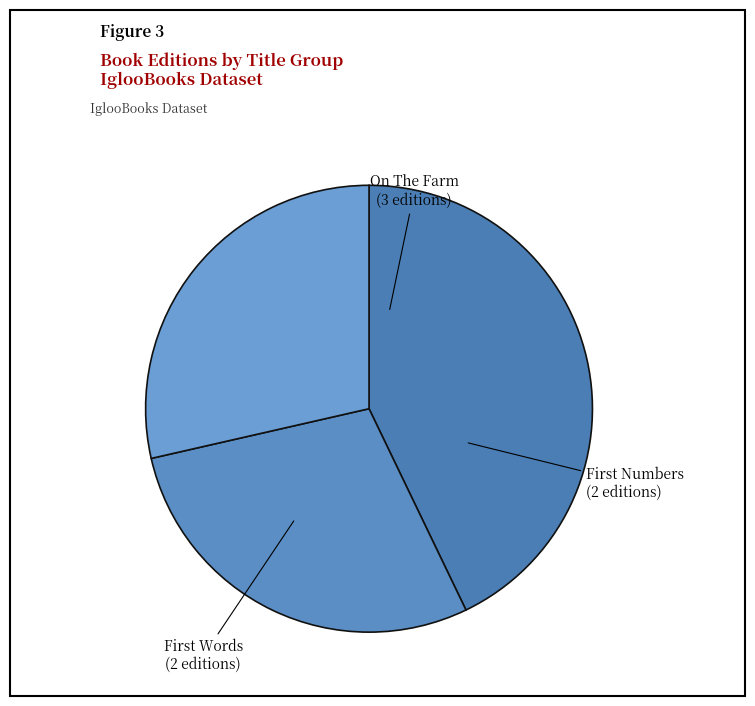

Is there a majority slice in this chart?

No